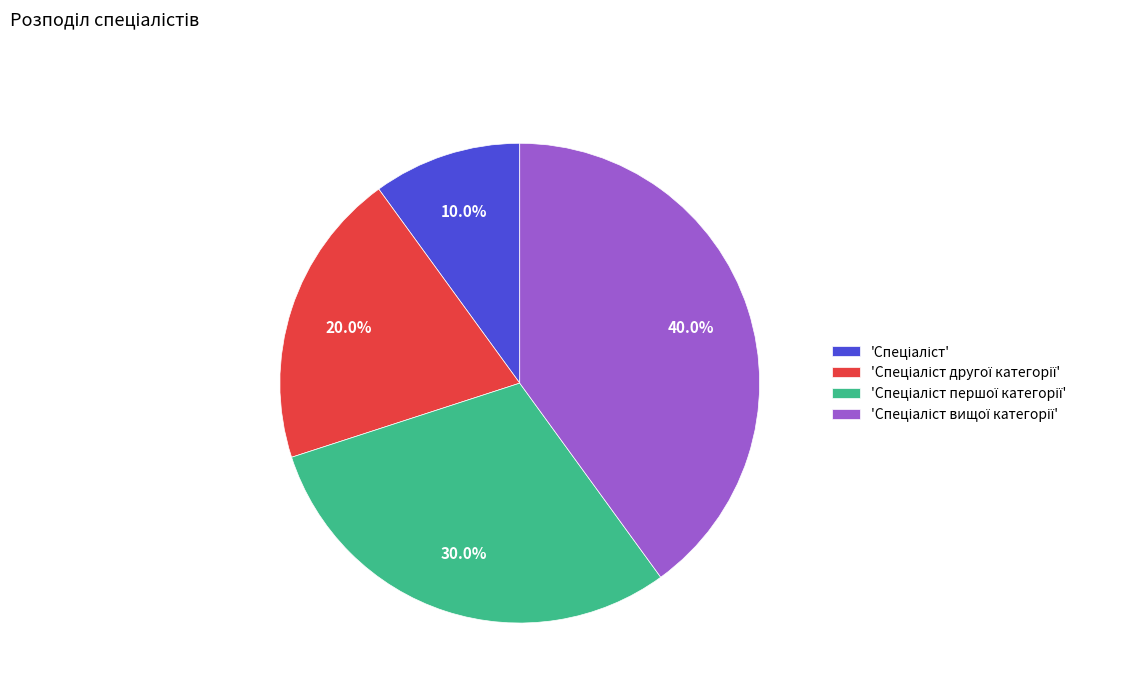

Is there any slice that represents more than half of the pie?

No